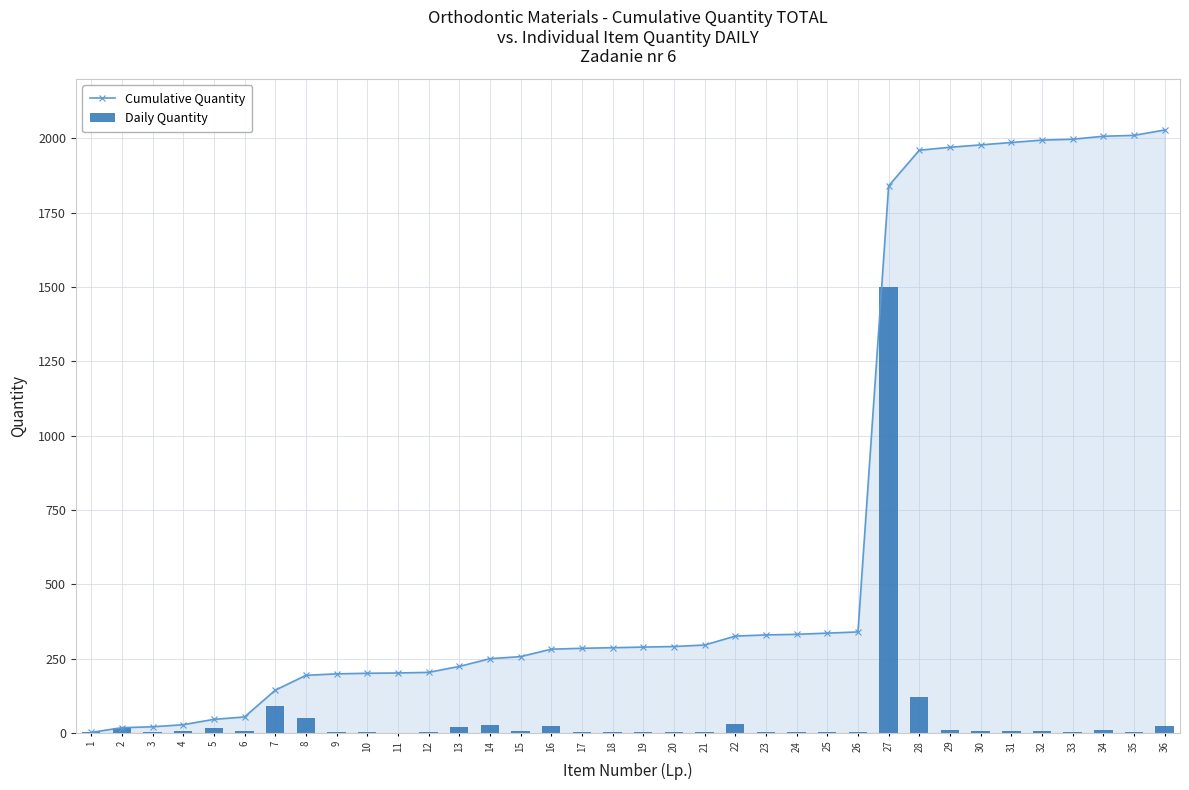

What is the value of the Cumulative Quantity bar at the 33rd from the left?

1997